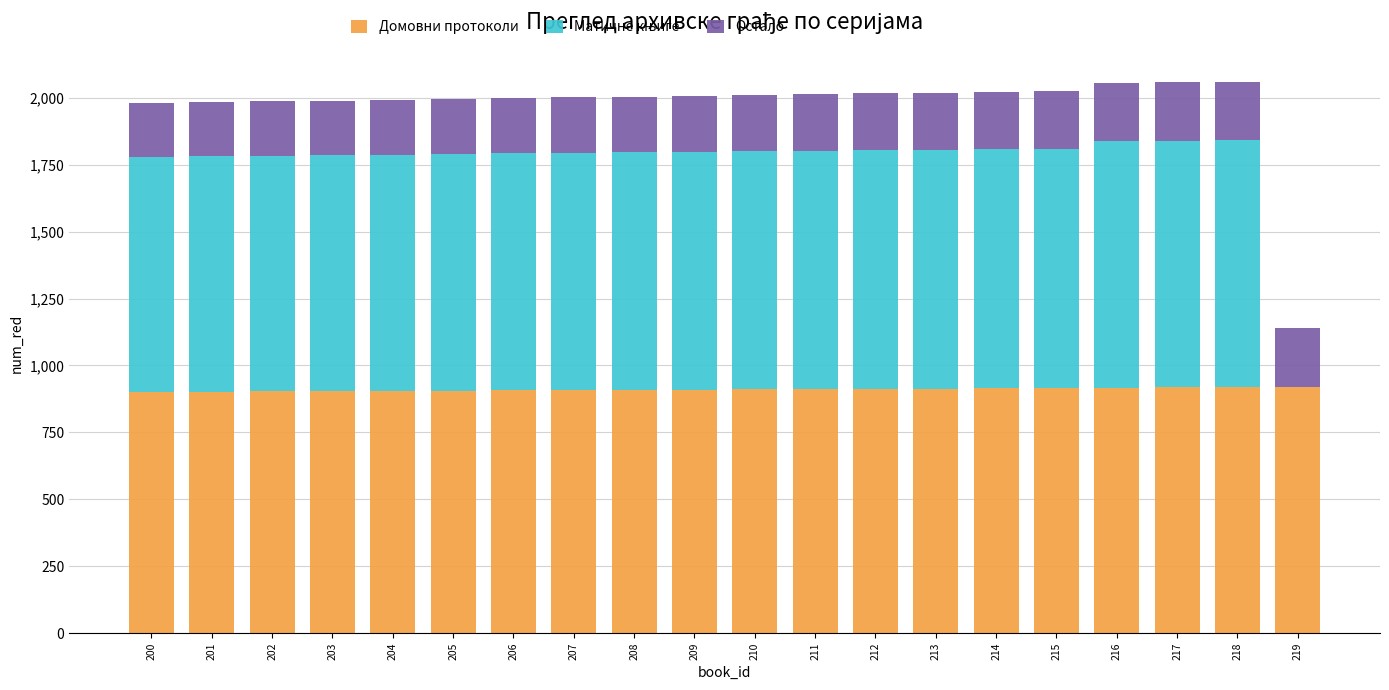

True or false: Домовни протоколи has a value of 537 at 213.

False